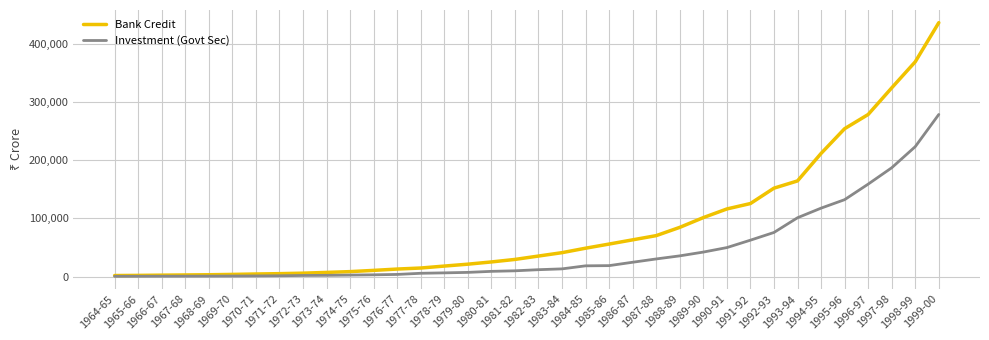

Which series has the widest spread of values?

Bank Credit